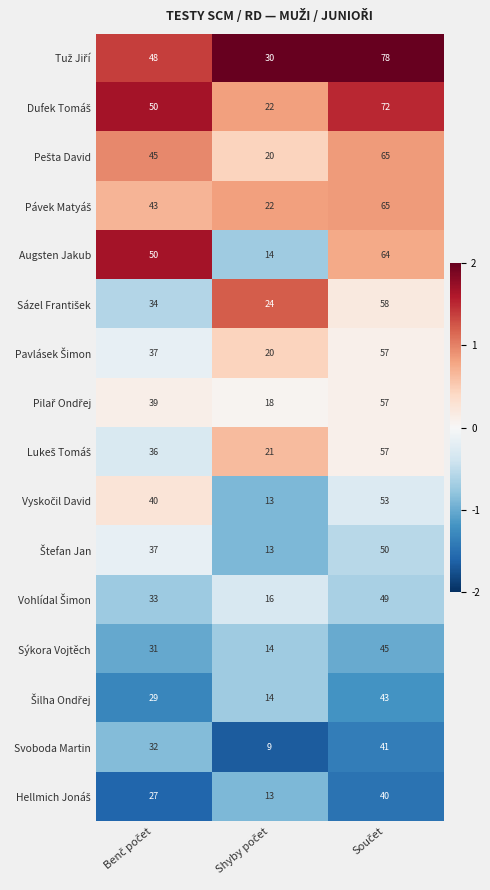

What is the difference between the maximum and minimum values in the Sýkora Vojtěch series?

31